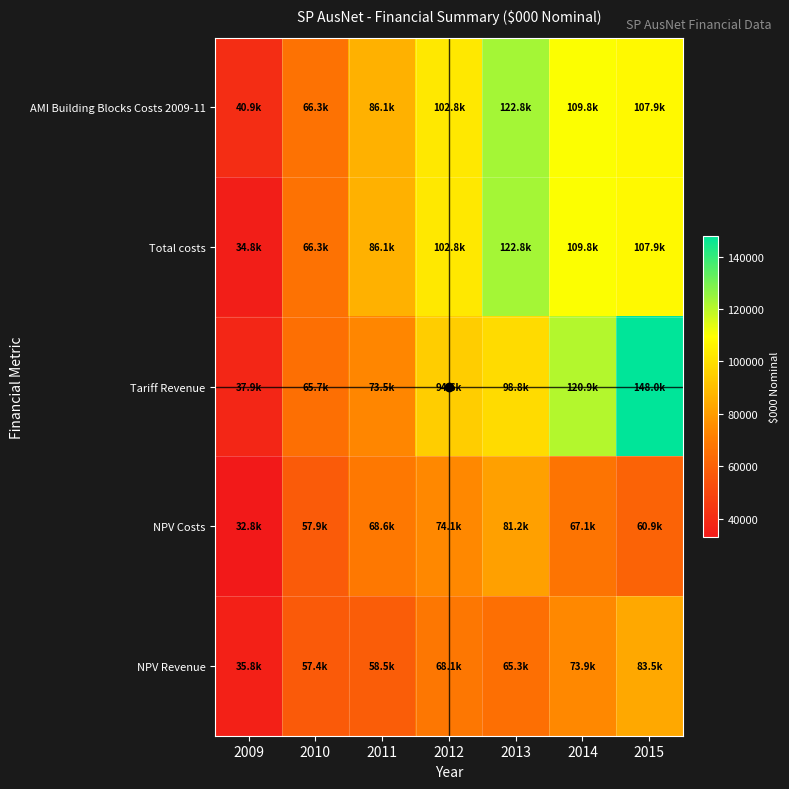

At how many categories does at least one series exceed 53320?

6